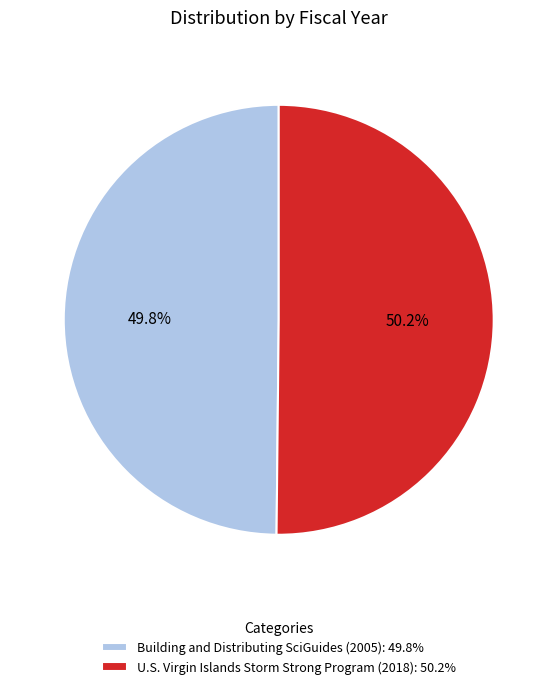

Combined, do Building and Distributing SciGuides (2005) and U.S. Virgin Islands Storm Strong Program (2018) account for over 50%?

Yes